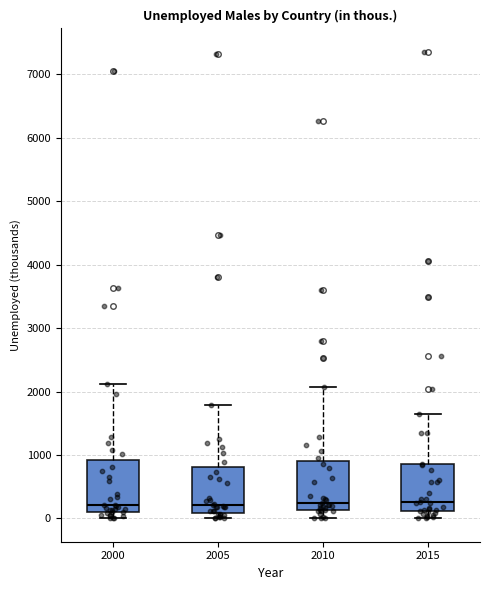

Reading left to right, transcribe this box plot: for each box, give where its median line is, the range the box spans, and where its two whiskers end, as read against the y-axis. The values are not printed on the chart, so give them approximately, as read against the axis.

2000: median 200, box 100 to 900, whiskers 0 to 2100
2005: median 200, box 100 to 800, whiskers 0 to 1800
2010: median 200, box 100 to 900, whiskers 0 to 2100
2015: median 300, box 100 to 900, whiskers 0 to 1700